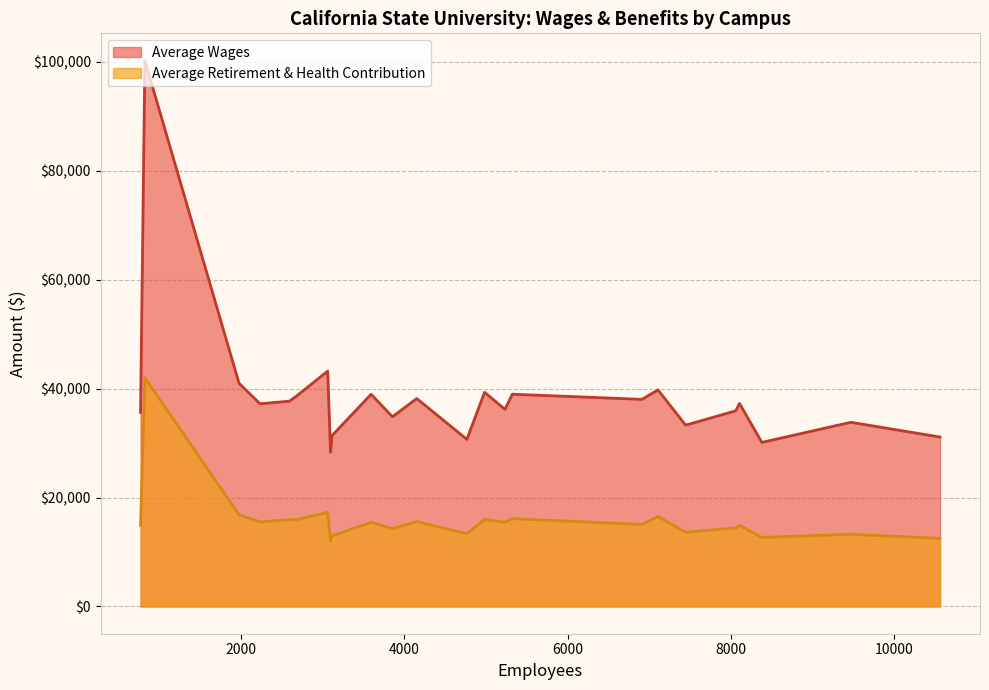

Read the Average Wages value at Northridge.

35928.7